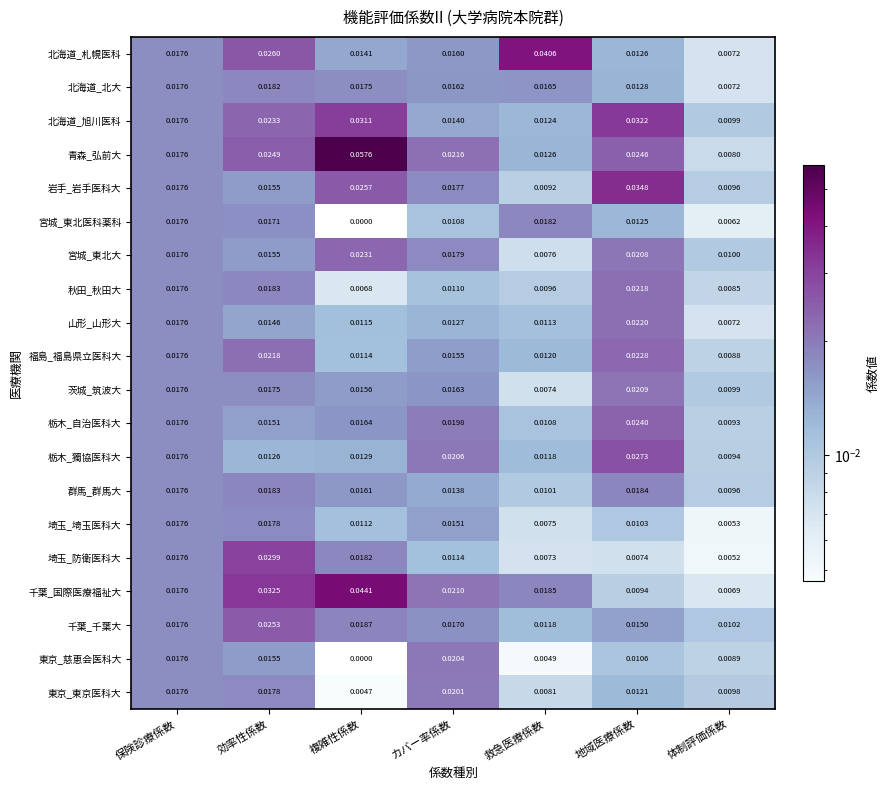

What is the total value across all series at 救急医療係数?

0.2